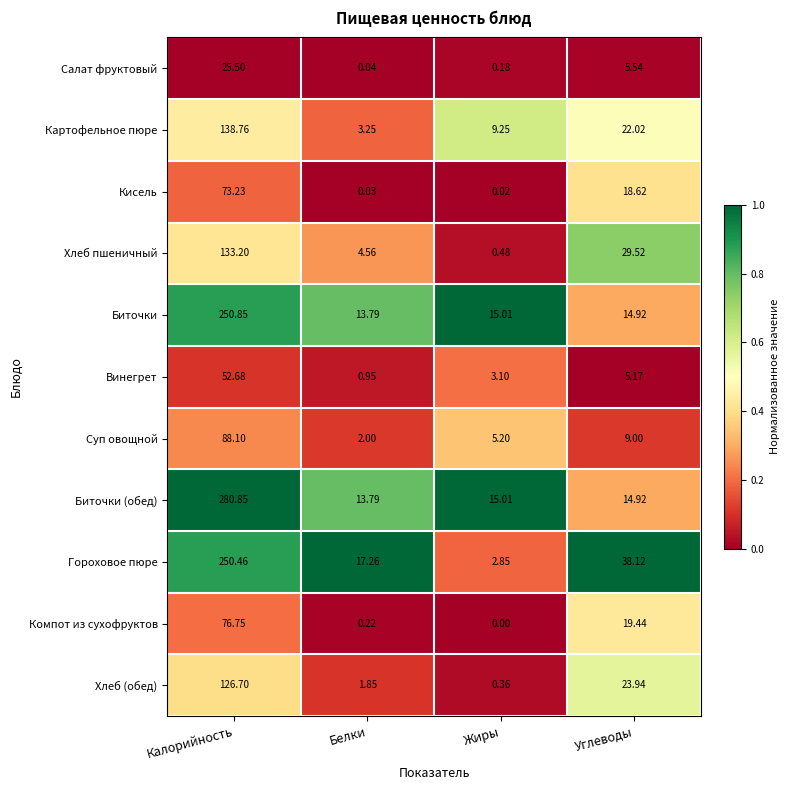

What is the spread (max minus min) of values at Жиры?

15.0